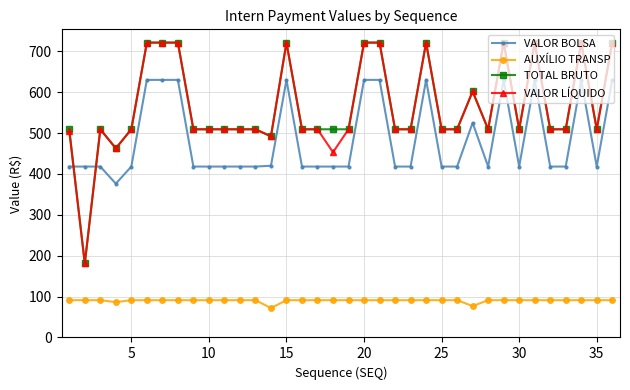

True or false: VALOR LÍQUIDO and AUXÍLIO TRANSP cross at least once.

False